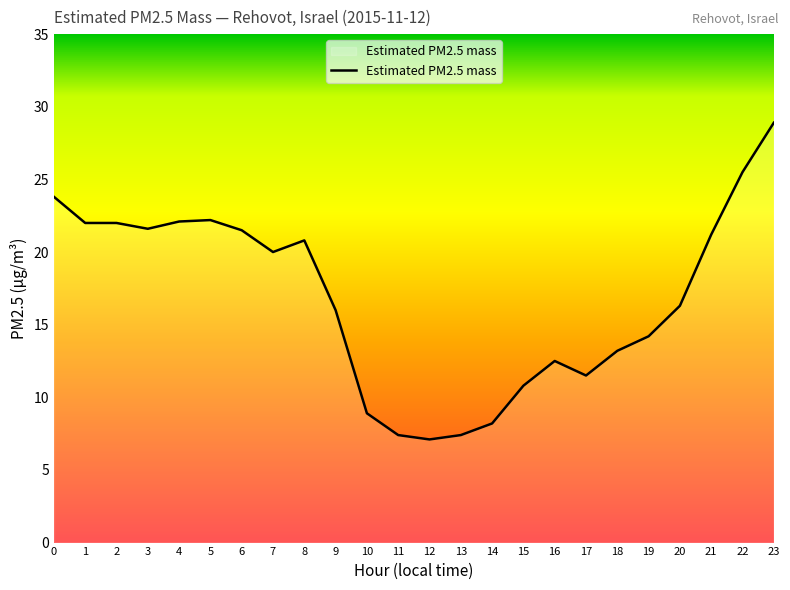

What is the greatest value displayed?

28.9